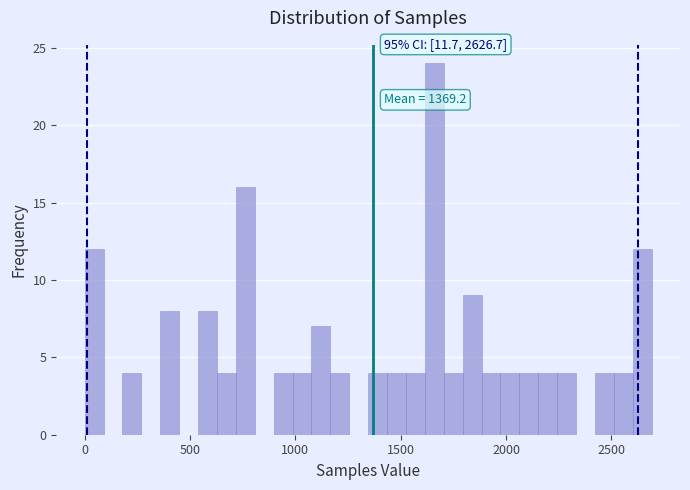

Around what value on the x-axis is the tallest bar? Give the approximate position of its centre, as read against the axis.

1650